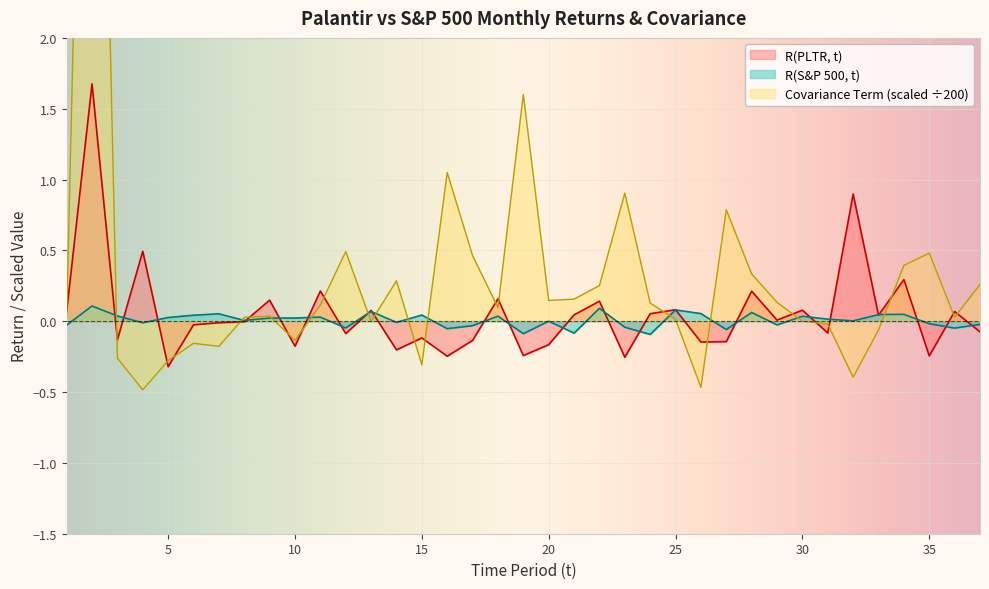

Between which two adjacent categories do R(PLTR, t) and R(S&P 500, t) first intersect?

2 and 3